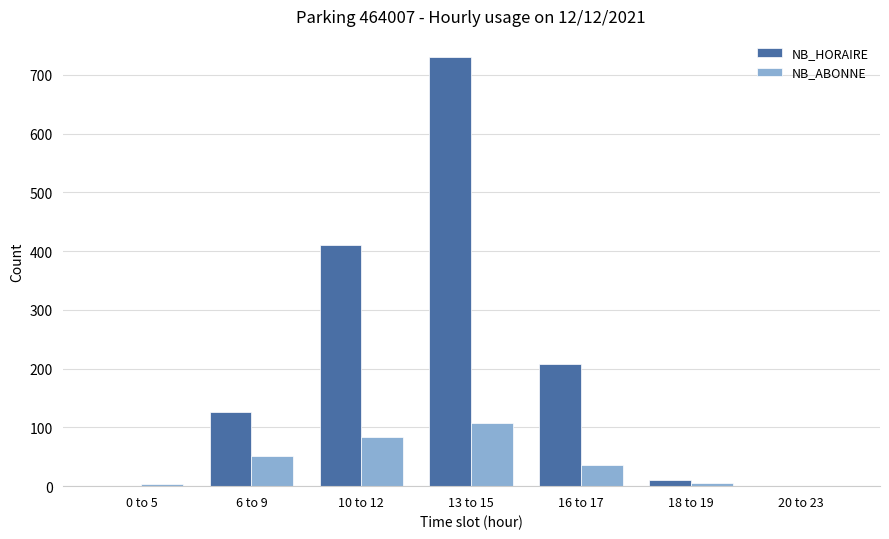

How many values in NB_ABONNE are above zero?

6